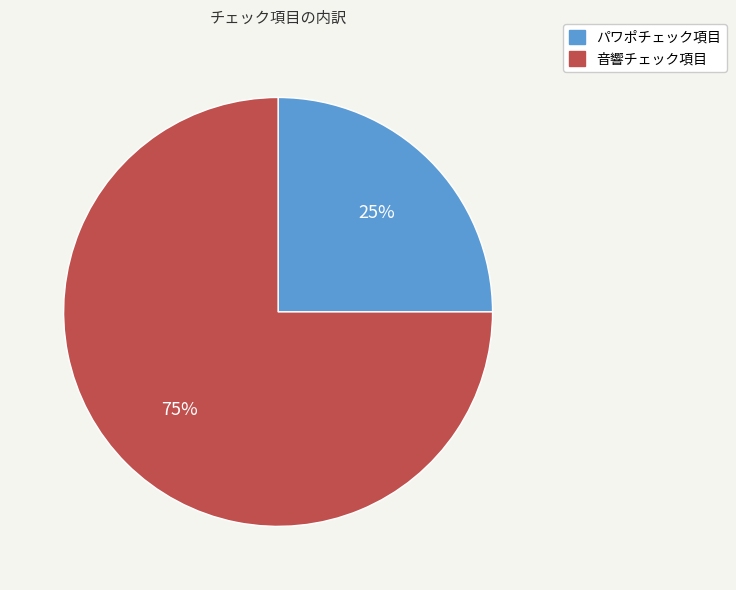

What is the smallest slice in the pie chart?

パワポチェック項目